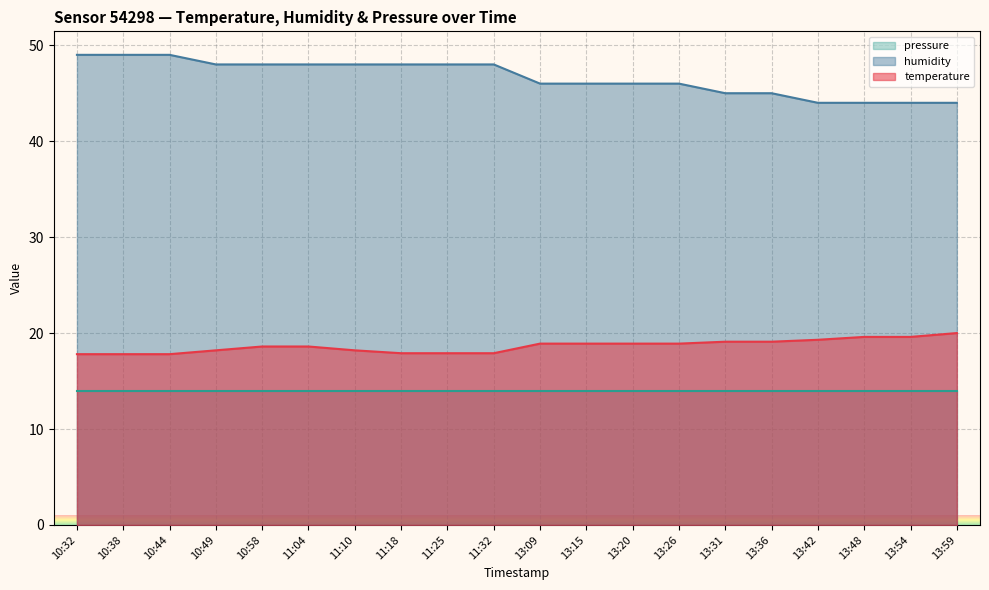

True or false: temperature and humidity intersect in this chart.

False